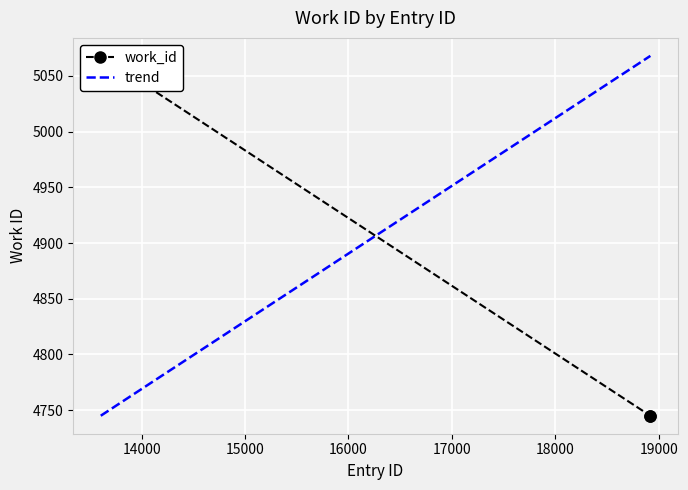

Reading right to left, what are all the values shown in this chart?

4745	4745	5068